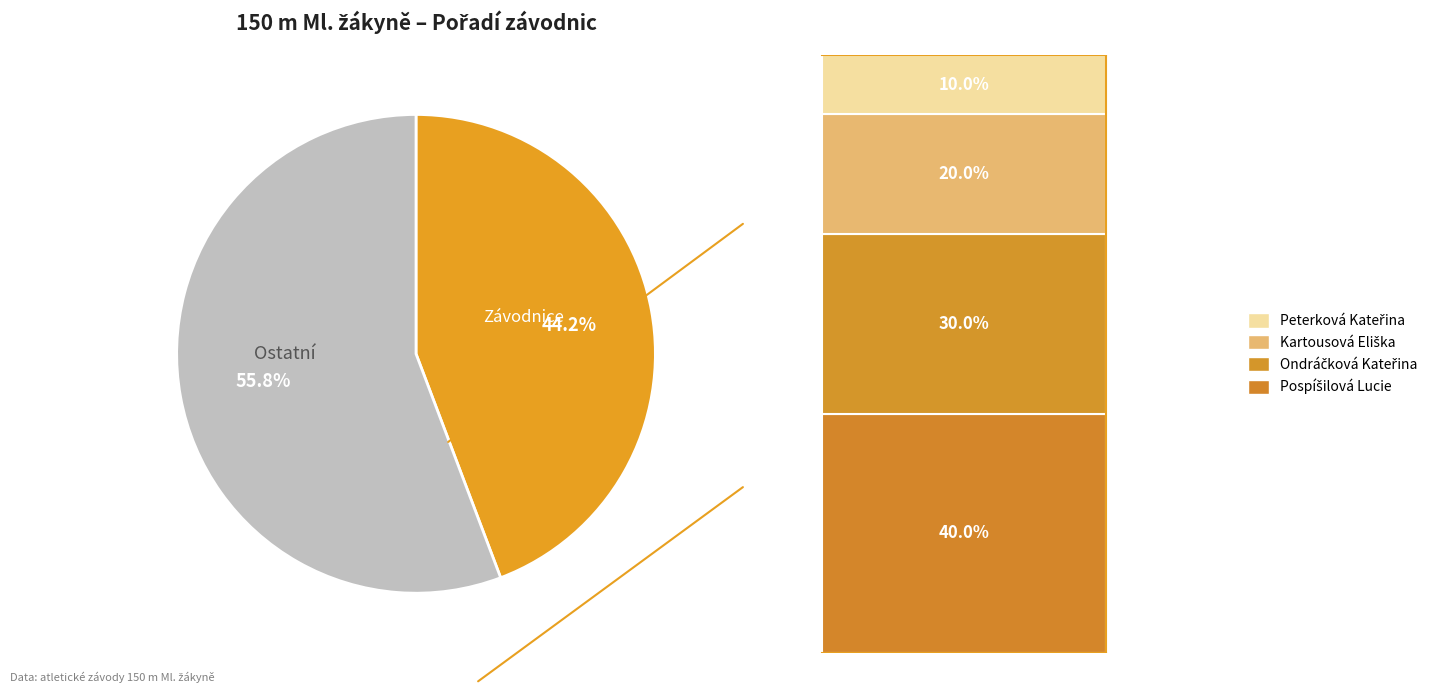

Is there any slice that represents more than half of the pie?

Yes